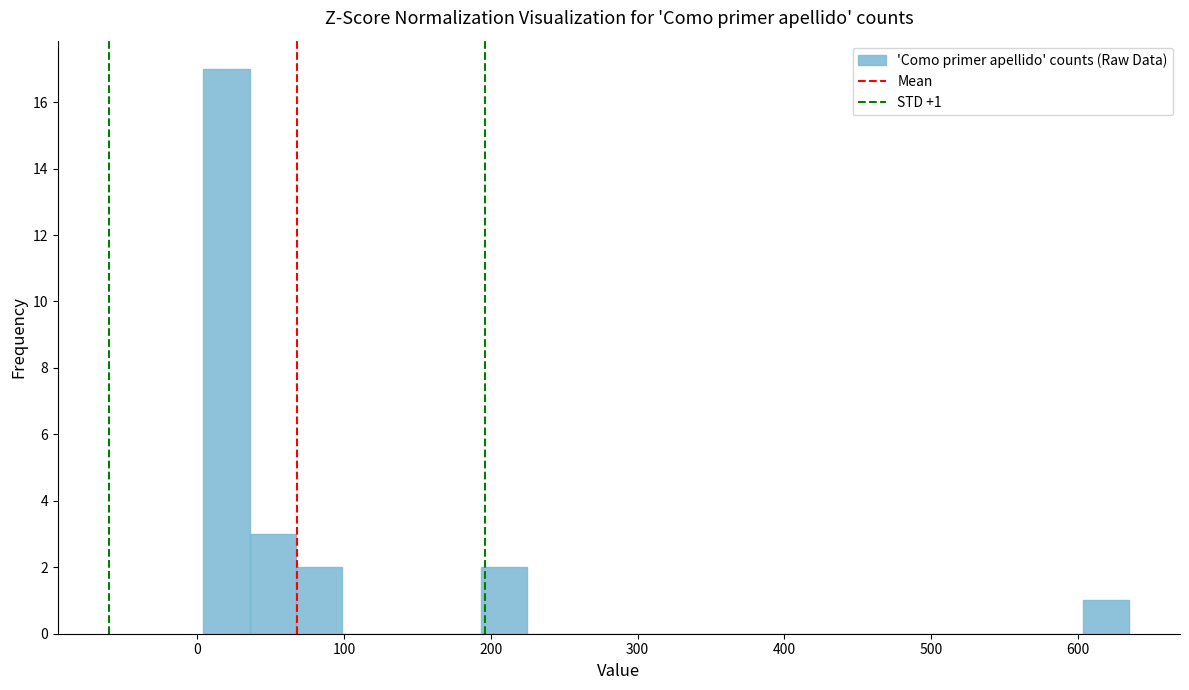

Around what value on the x-axis is the tallest bar? Give the approximate position of its centre, as read against the axis.

20